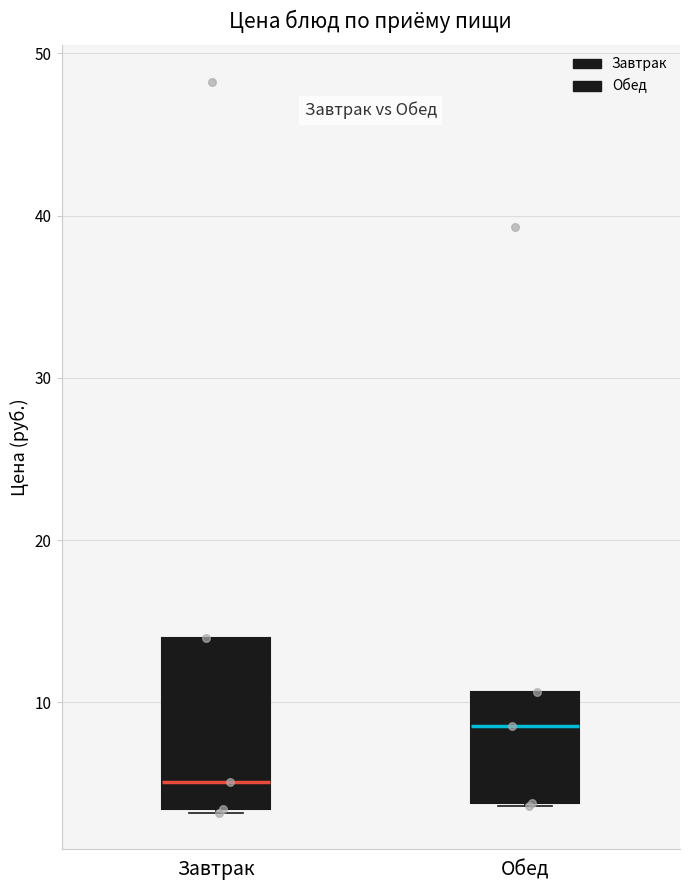

Reading left to right, transcribe this box plot: for each box, give where its median line is, the range the box spans, and where its two whiskers end, as read against the y-axis. The values are not printed on the chart, so give them approximately, as read against the axis.

Завтрак: median 5, box 3 to 14, whiskers 3 to 14
Обед: median 9, box 4 to 11, whiskers 4 to 11